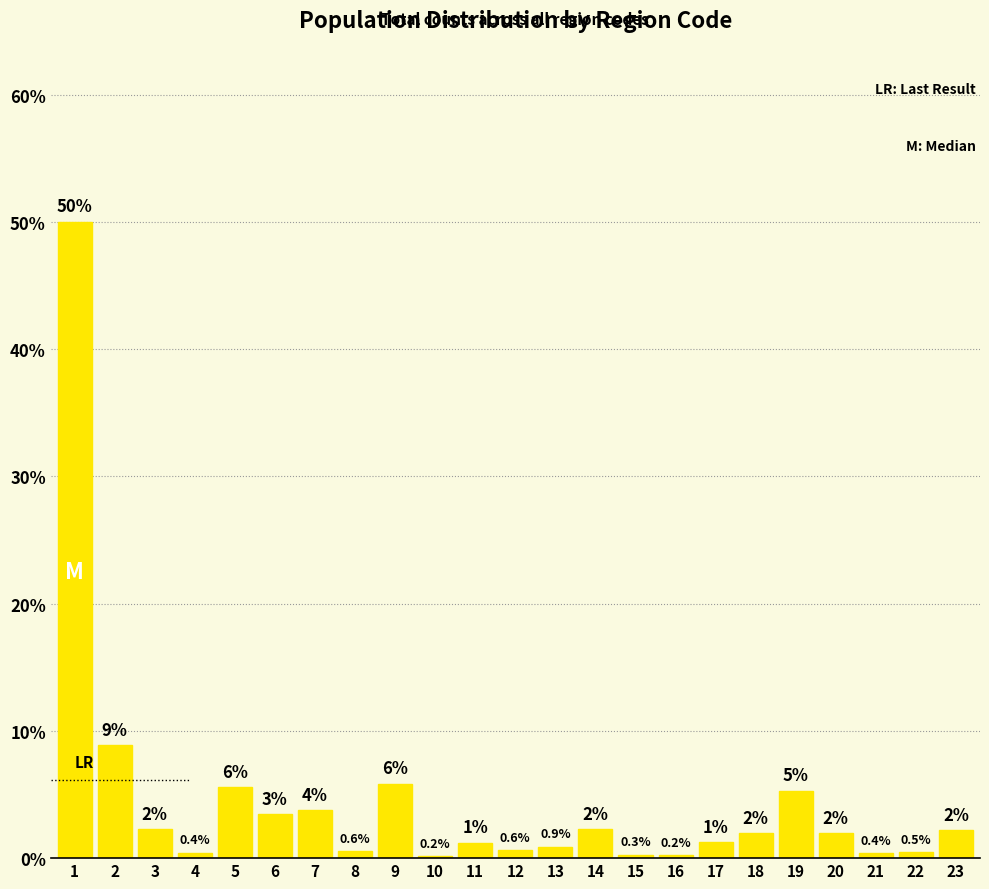

What is the approximate value at 12?

0.6